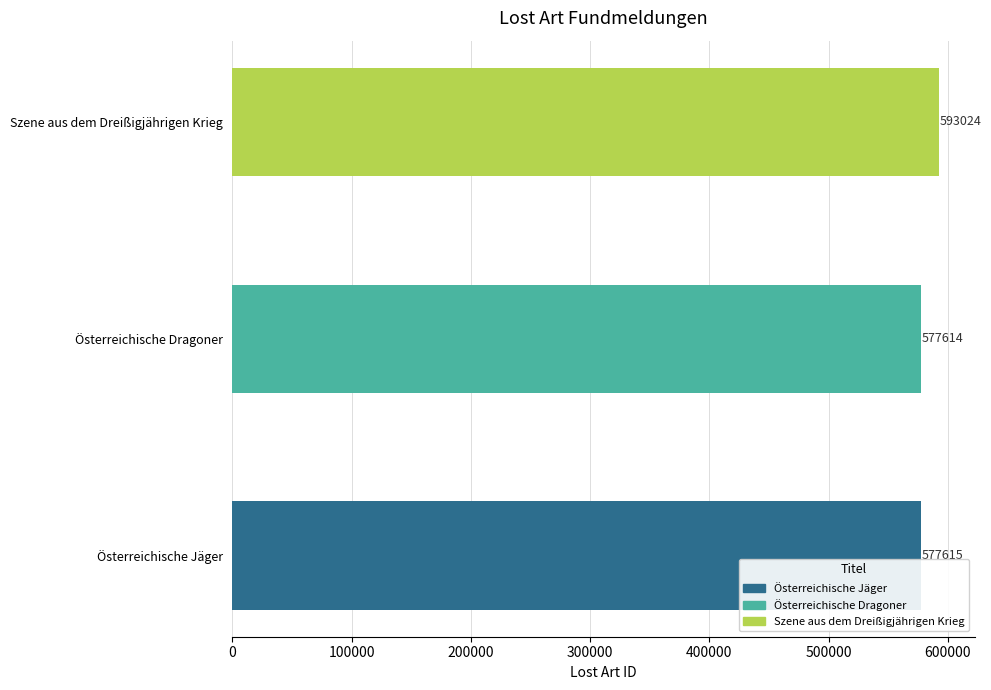

At which category does the chart reach its minimum across all series?

Österreichische Dragoner